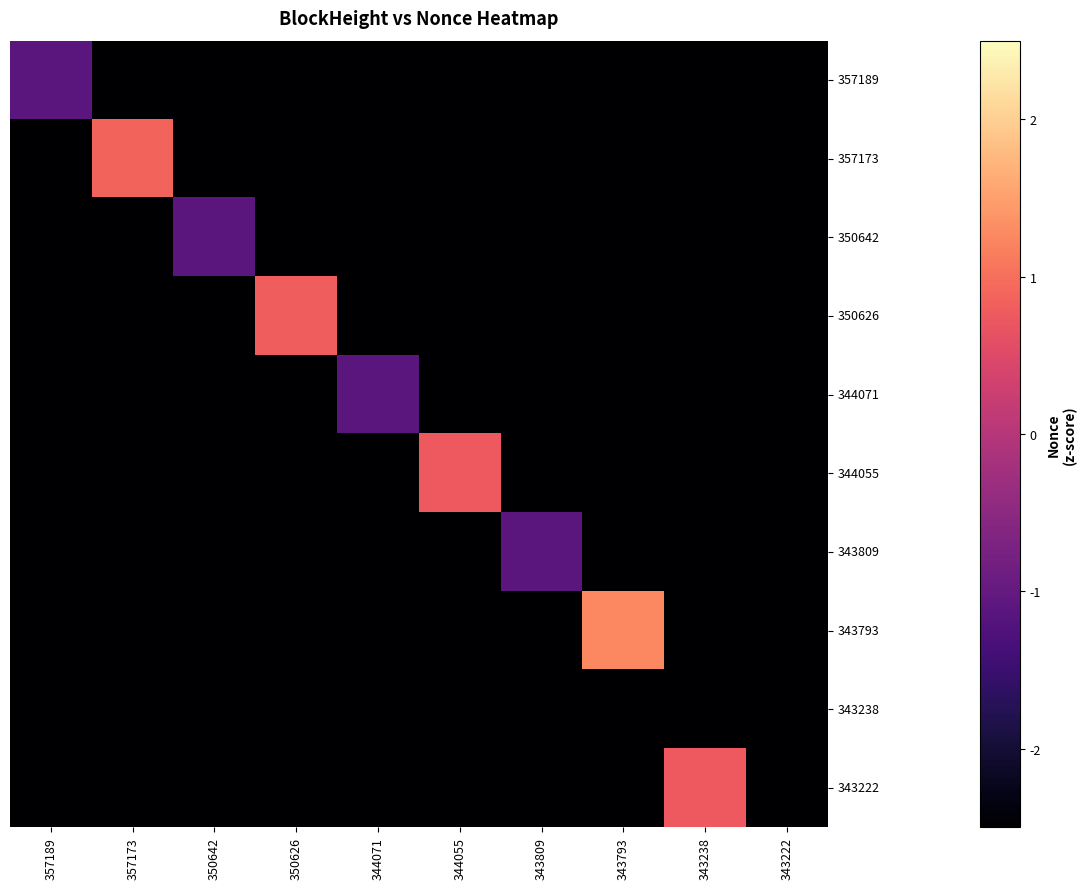

At which category is the sum across all series the highest?

343793